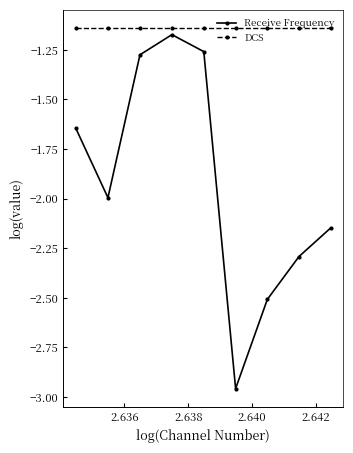

True or false: Receive Frequency has more than 1 points higher than both neighbors.

False